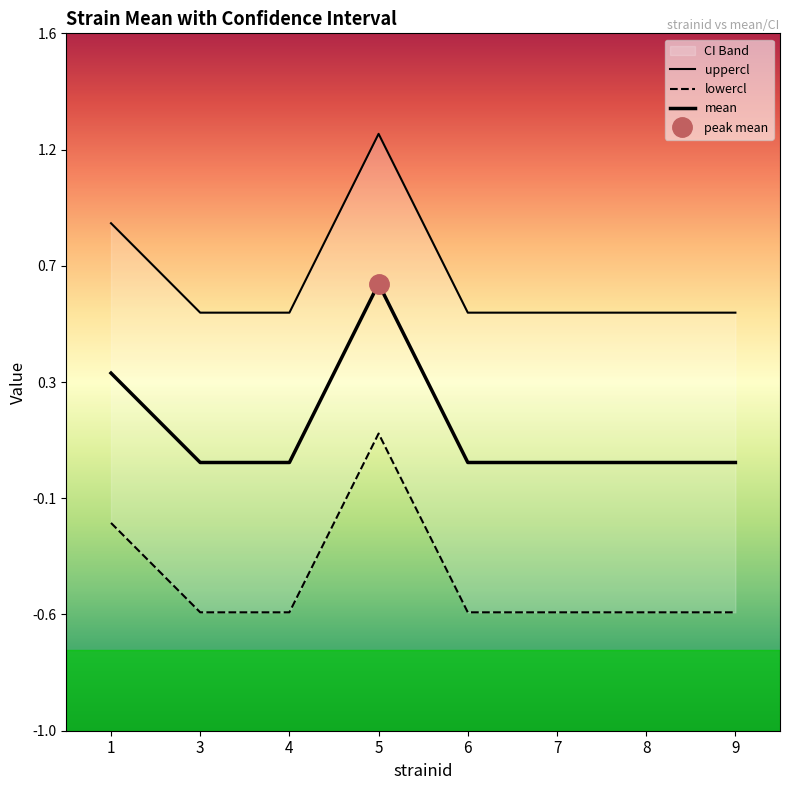

True or false: lowercl and uppercl cross at least once.

False